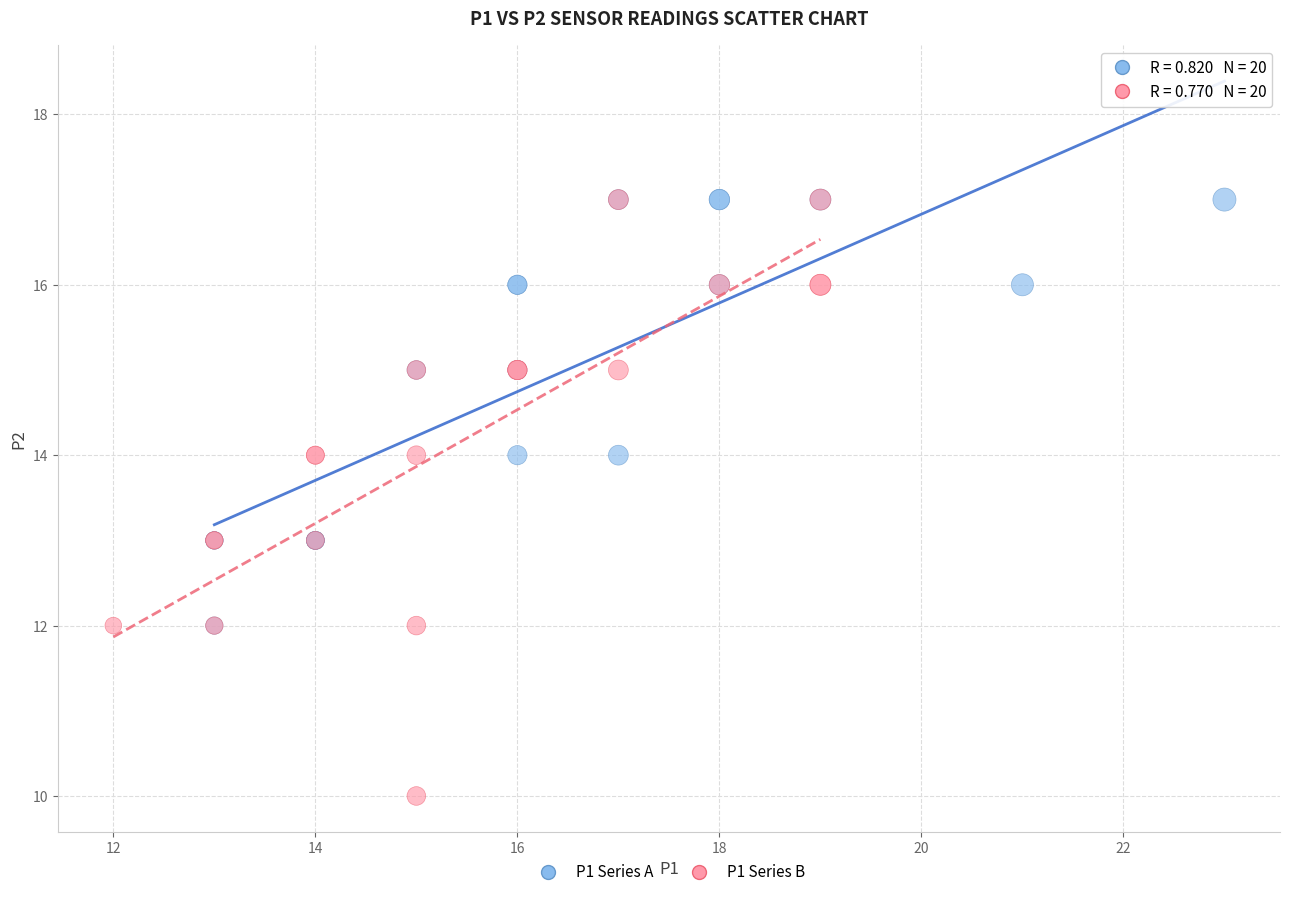

Which series has the widest spread of Y values?

P1 Series B